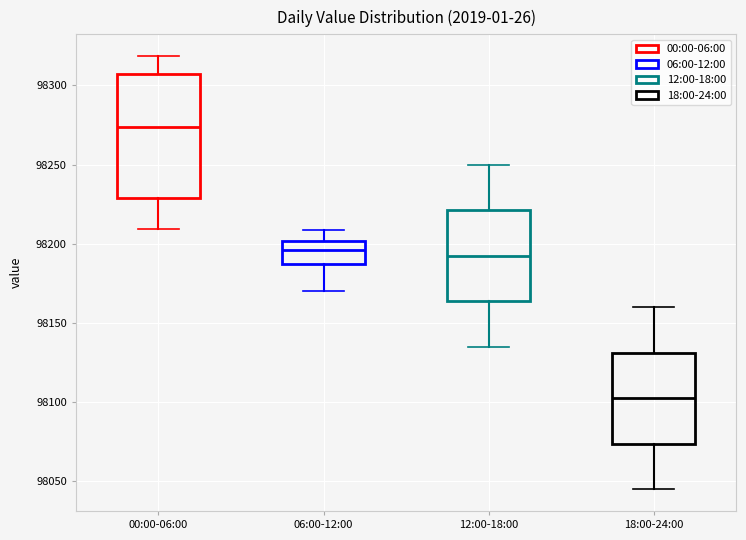

Where does the lower whisker of the box for 06:00-12:00 end on the y-axis? The values are not printed on the chart, so give them approximately, as read against the axis.

98170